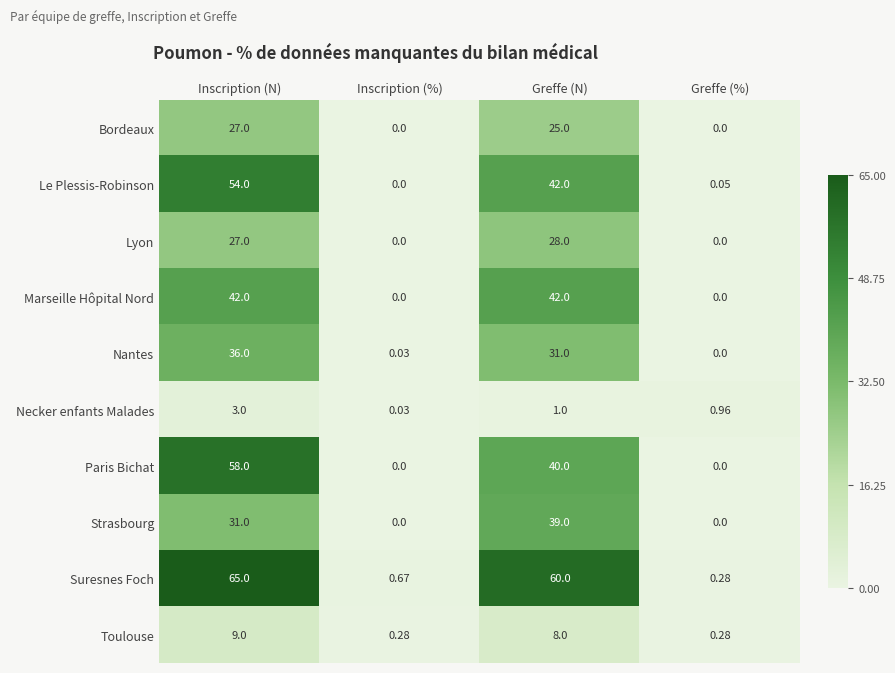

Rank the categories by Necker enfants Malades value from highest to lowest.

Inscription (N), Greffe (N), Greffe (%), Inscription (%)